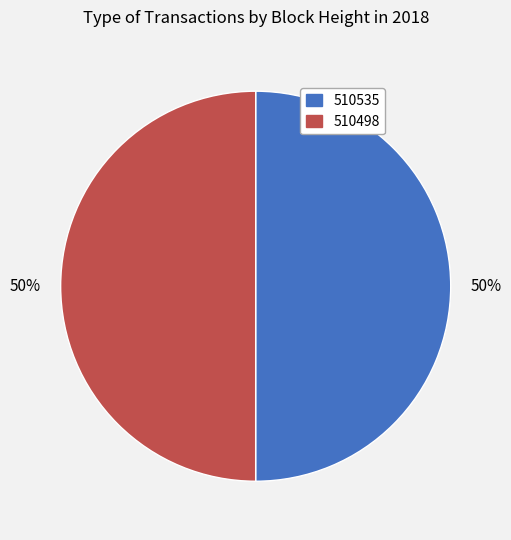

Do 510535 and 510498 together represent more than half of the pie?

Yes